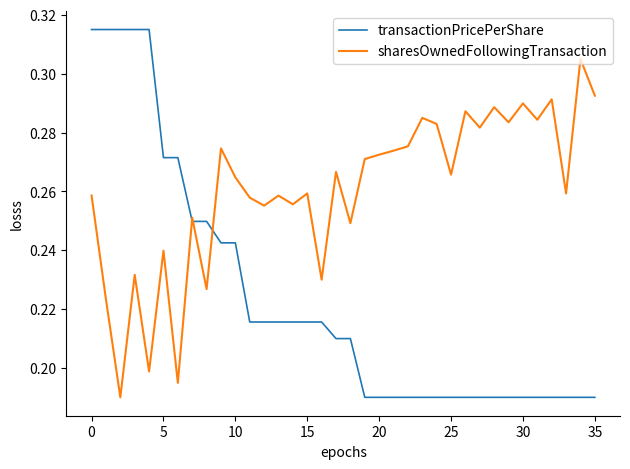

At how many categories does at least one series exceed 0?

36